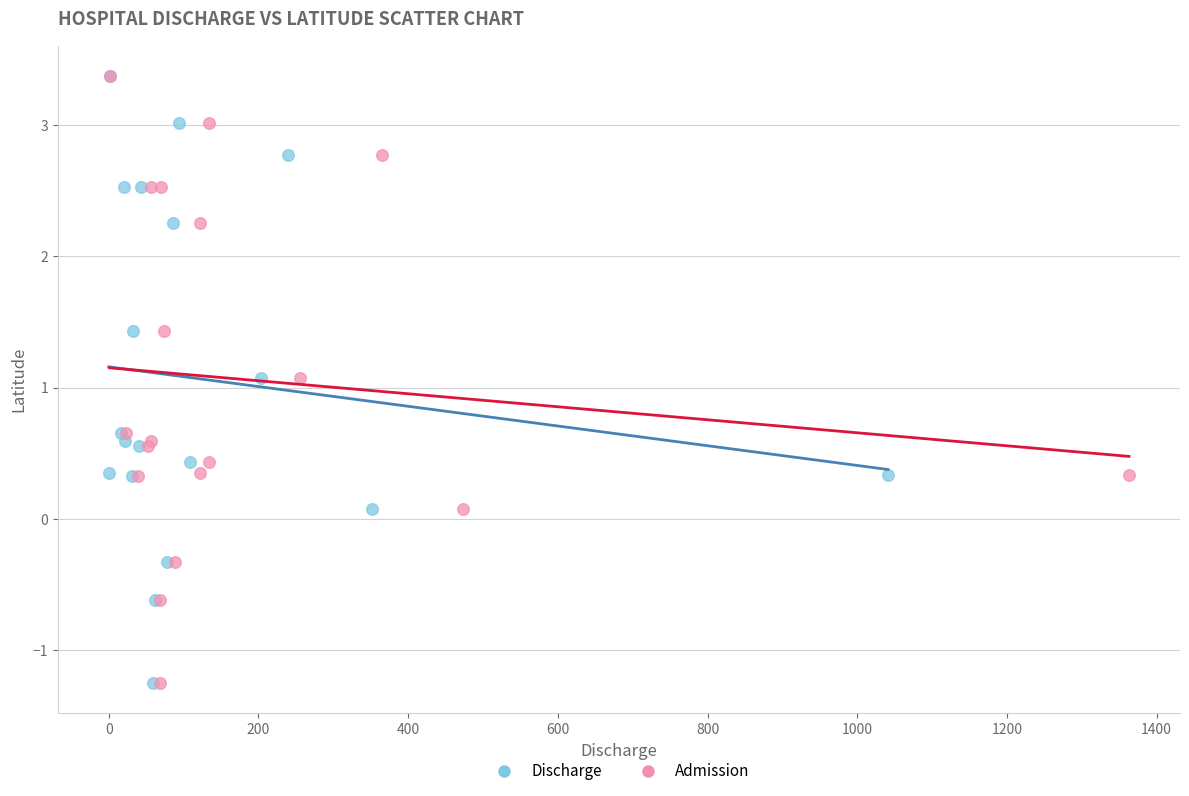

What are all the series names shown in the legend?

Discharge, Admission